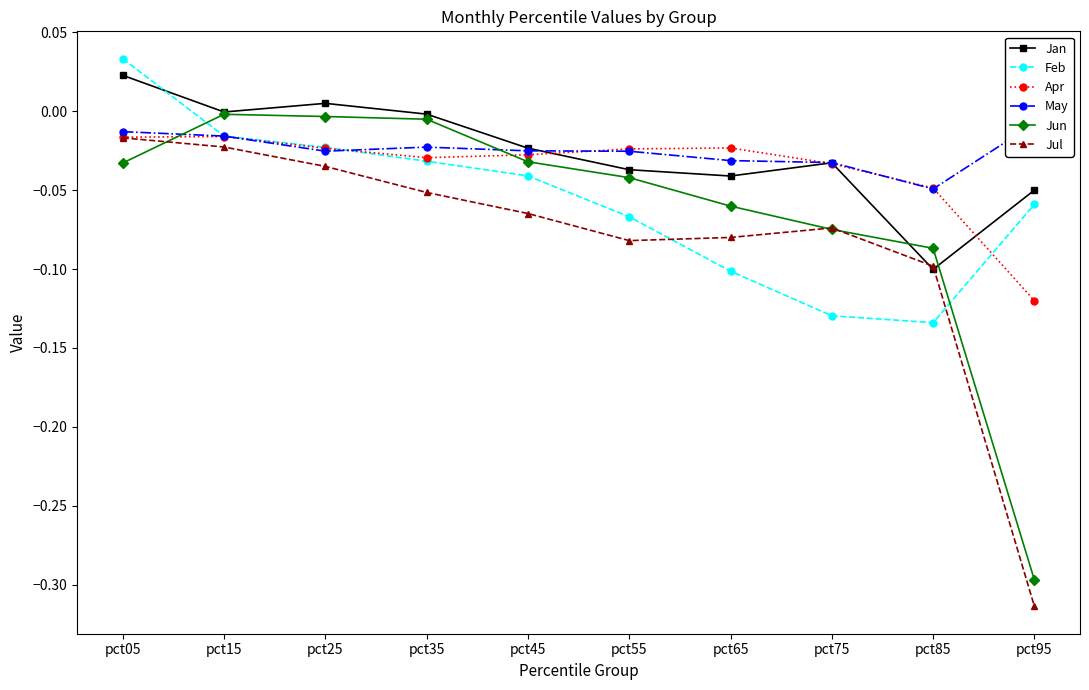

What is the sum of all Jun values?

-0.6